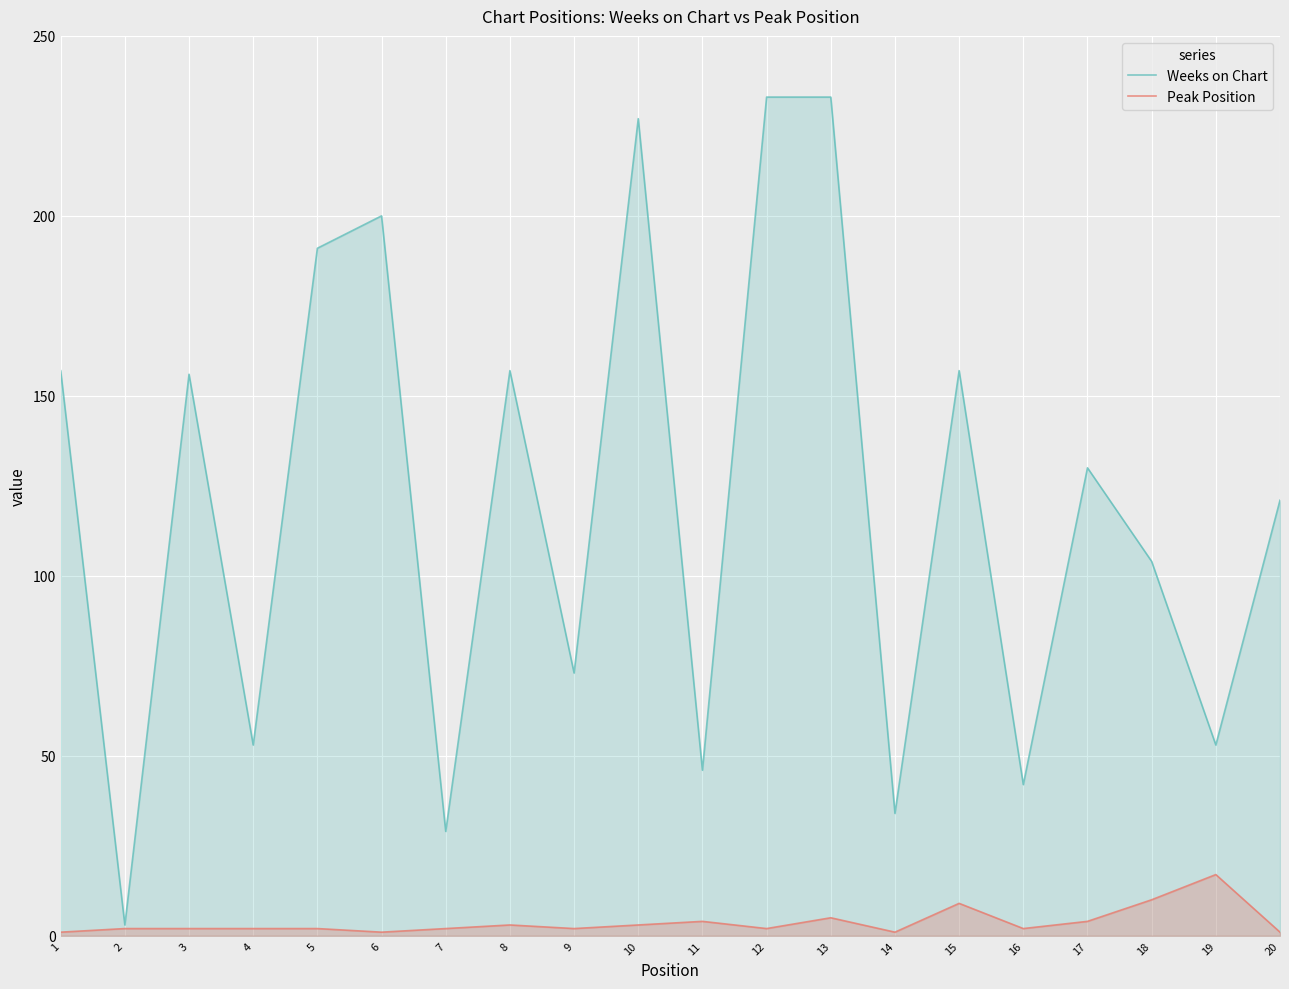

What is the value of the Weeks on Chart point at the 17th from the left?

130